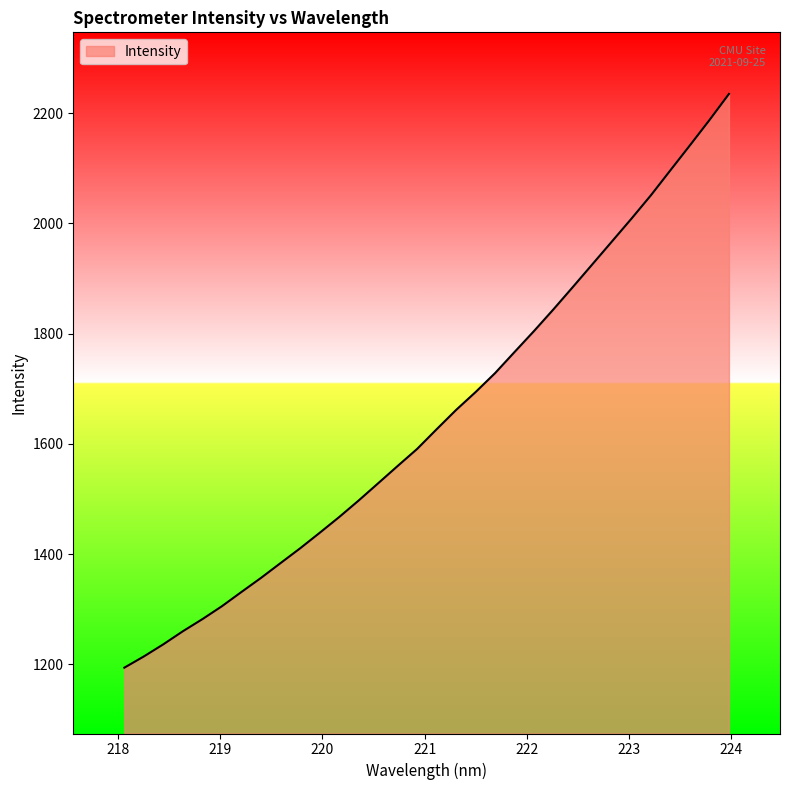

True or false: the data has more than 1 interior local peaks.

False